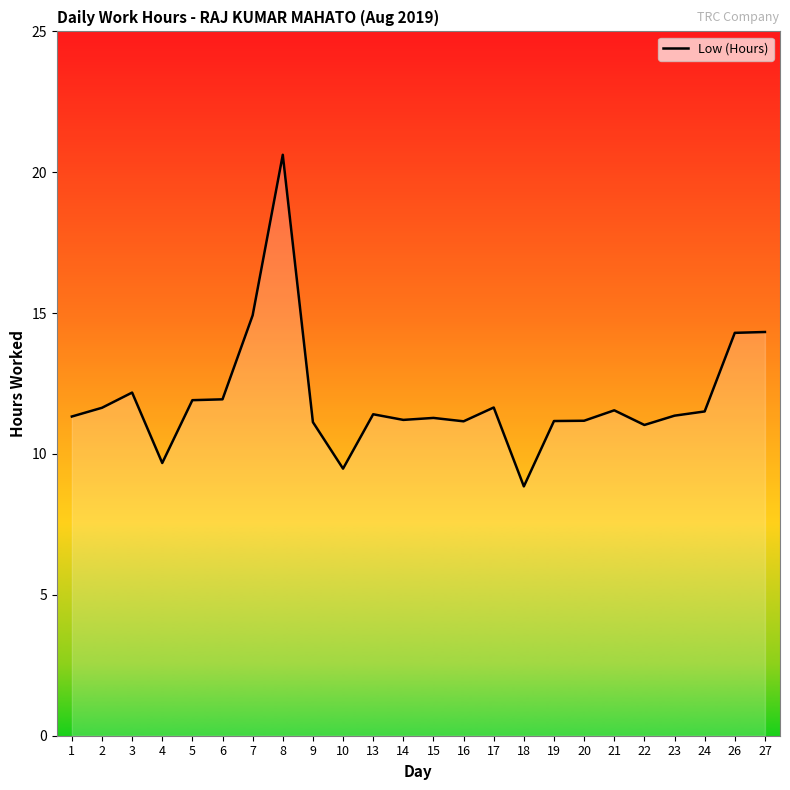

What is the difference between the maximum and minimum values?

11.8